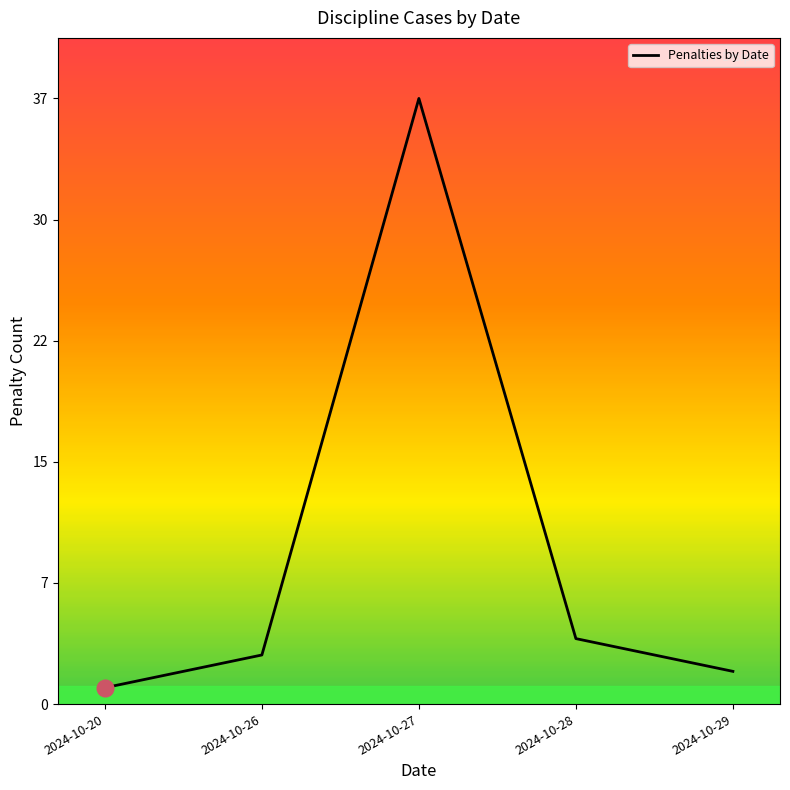

How many categories are shown in the chart?

5